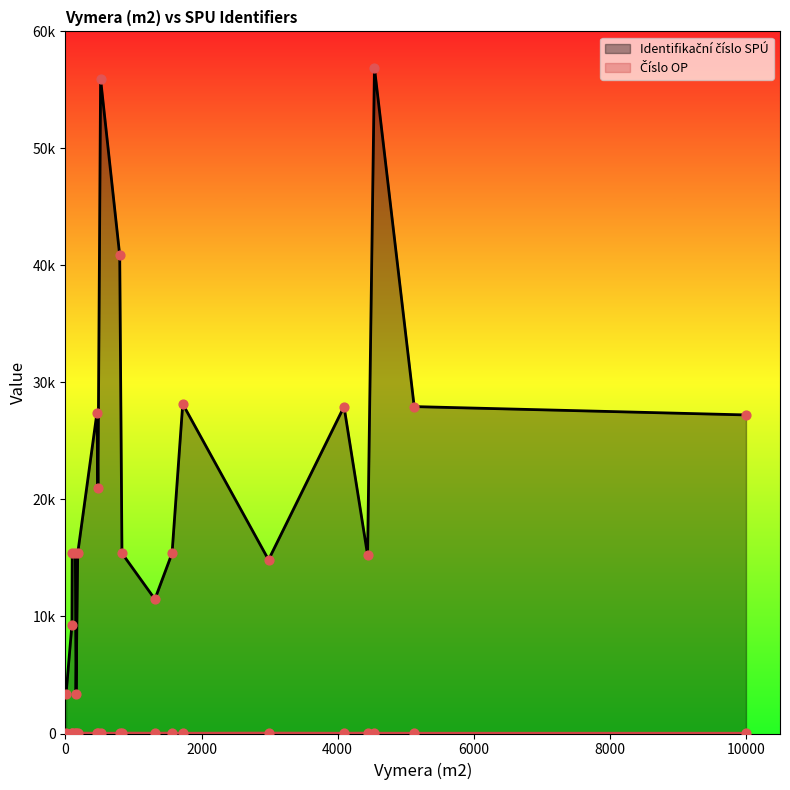

Which series reaches the minimum Y coordinate?

Číslo OP